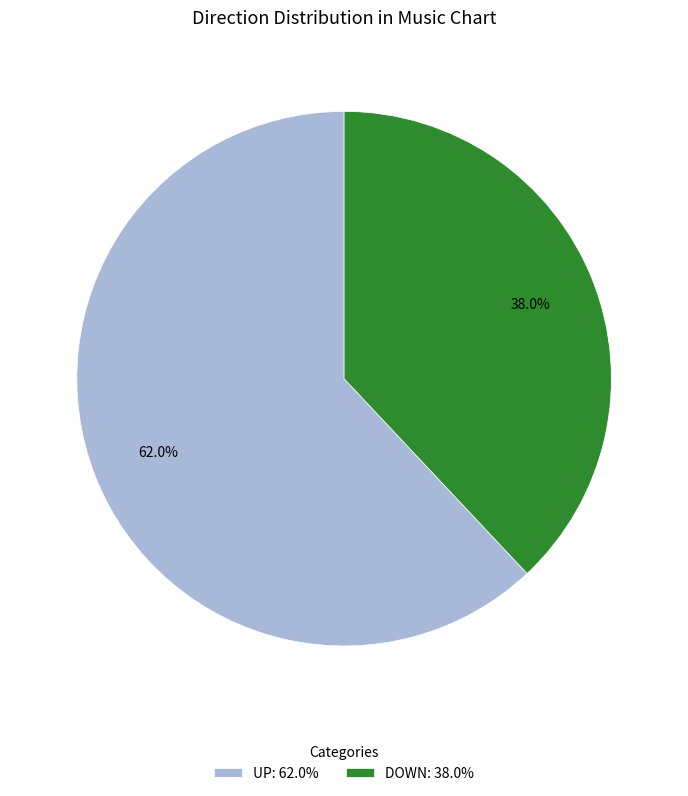

Approximately how many times larger is the value at UP: 62.0% compared to DOWN: 38.0%?

1.6